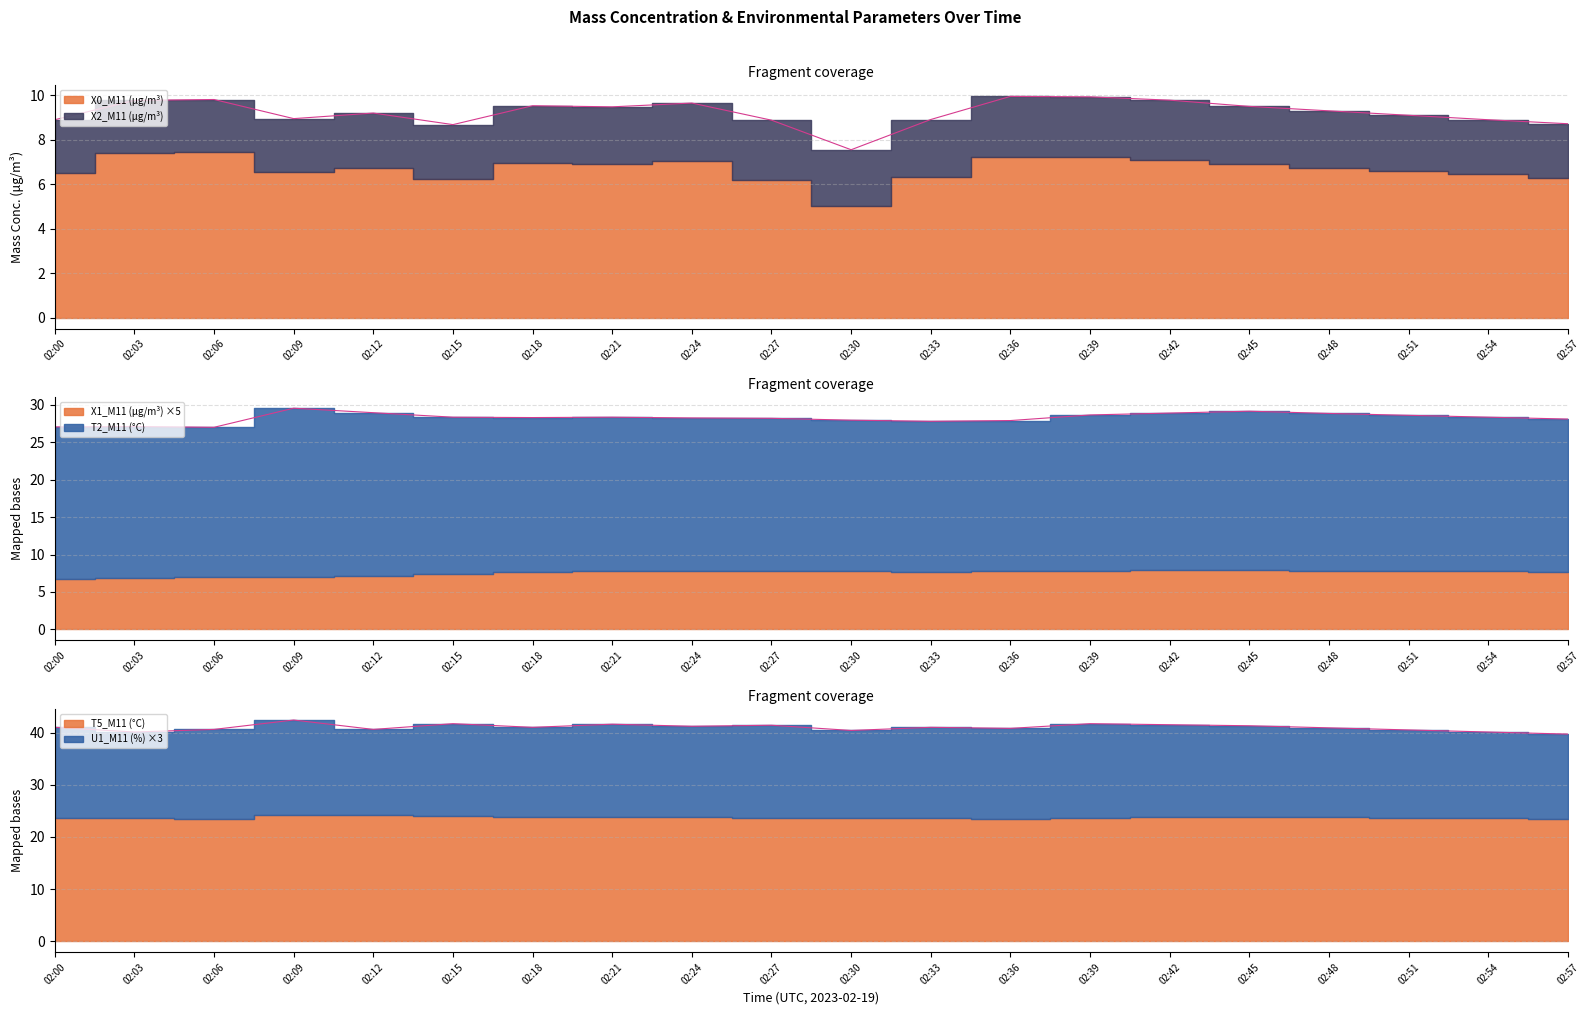

What is the highest value of the X2_M11 (μg/m³) series?

2.7